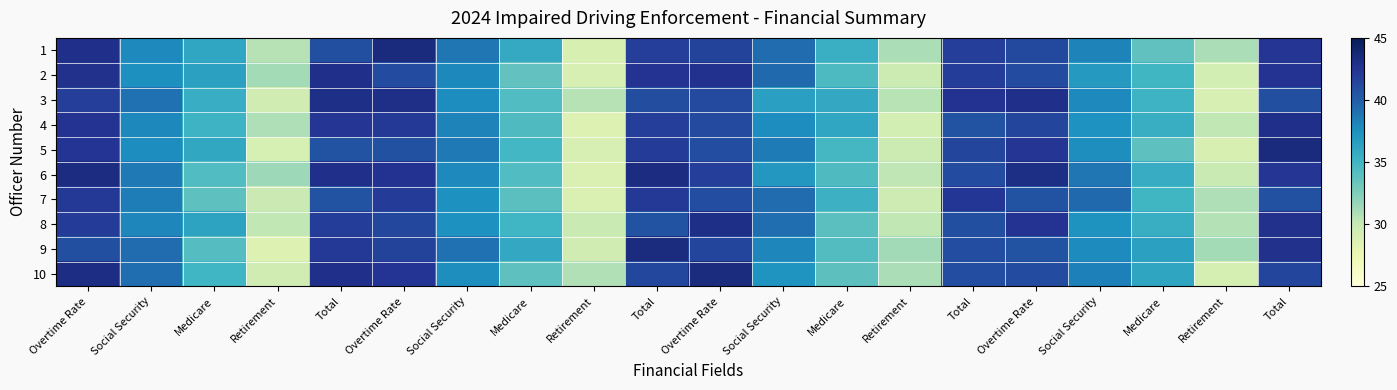

What is the smallest value displayed?

28.6